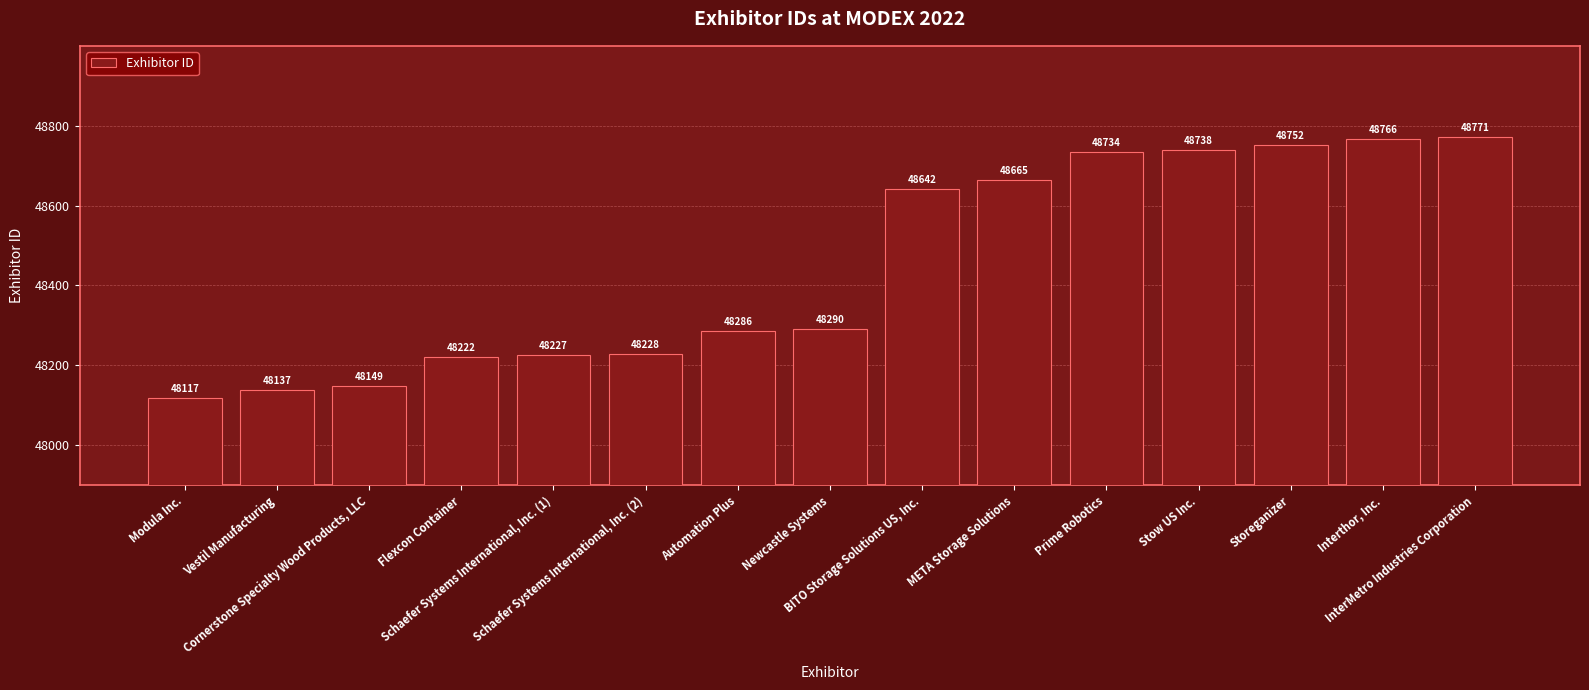

What is the sum of the values at META Storage Solutions and Storeganizer?

97417